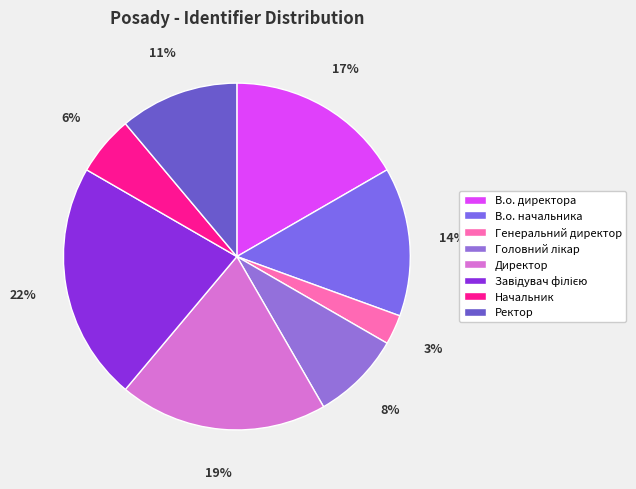

What percentage is the Завідувач філією slice, to the nearest percent?

22%